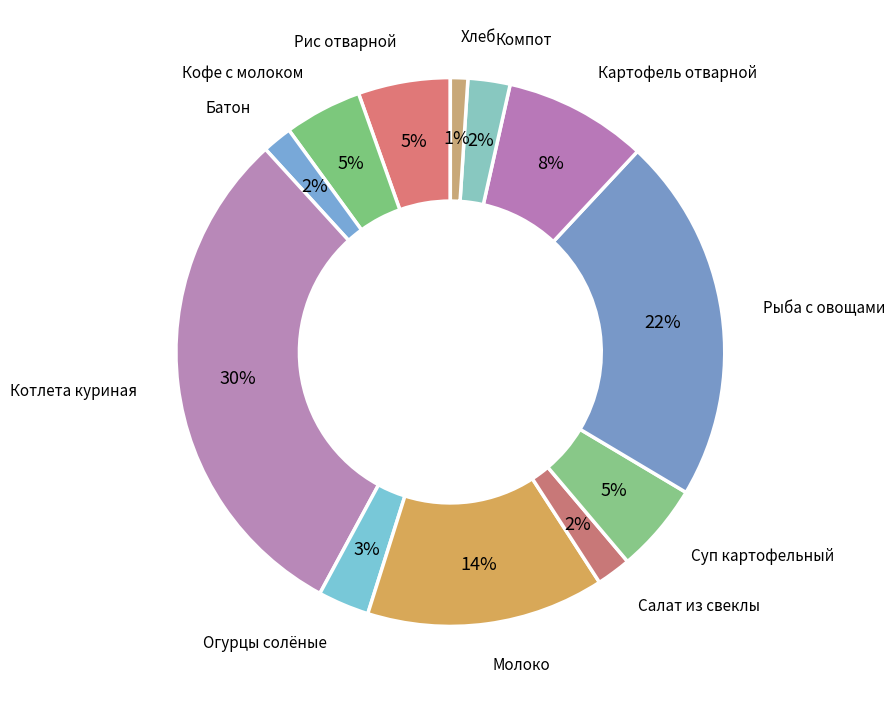

How many slices are in this pie chart?

12